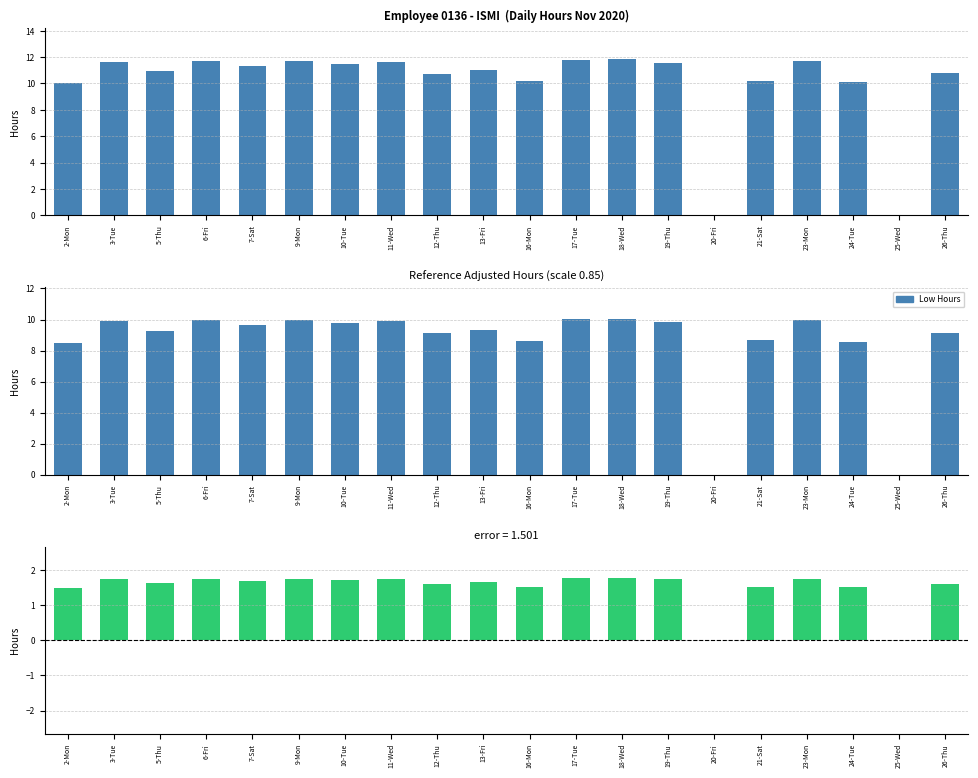

At how many categories does at least one series exceed 3?

18